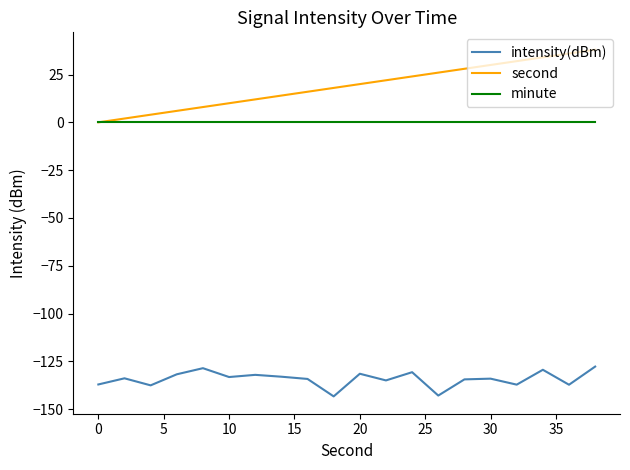

How many lines are shown in the chart?

3